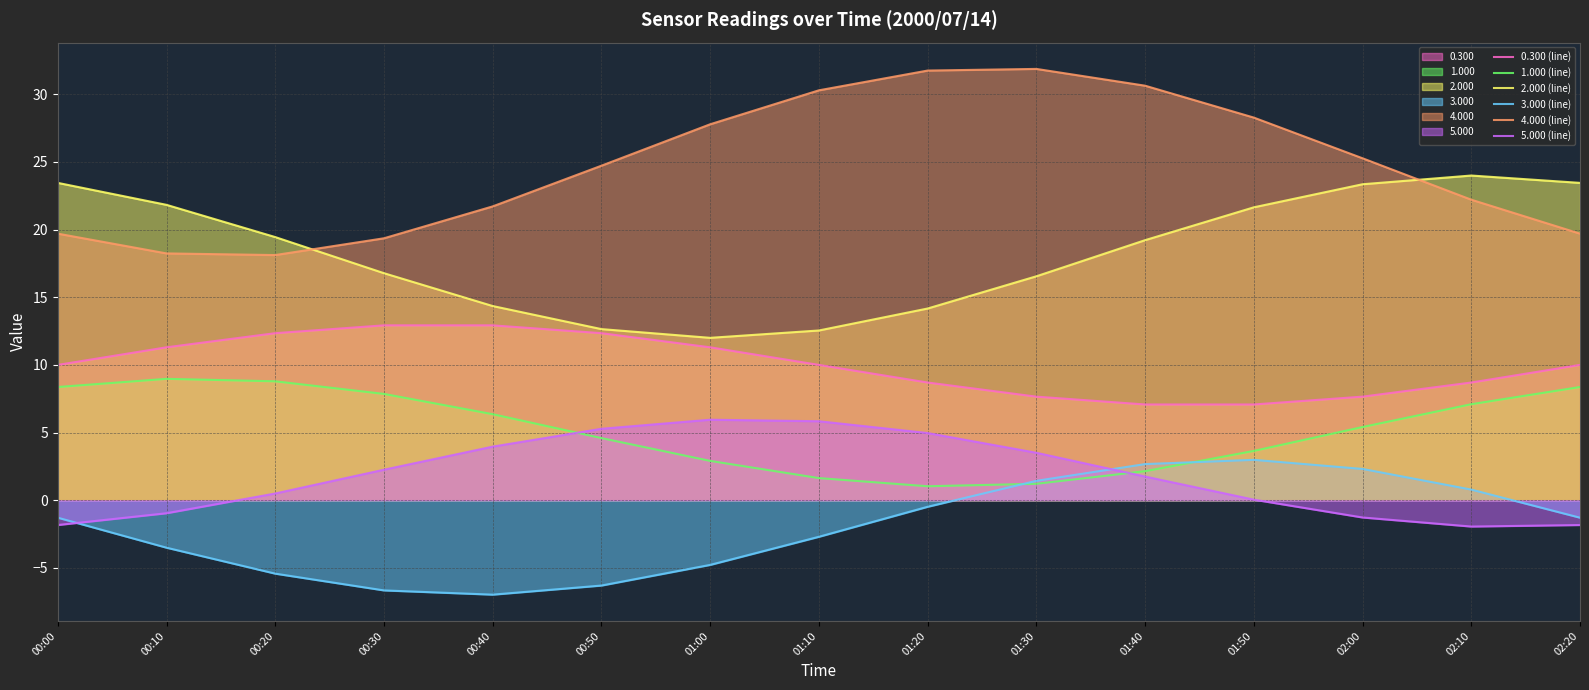

Which series has the largest range (max minus min)?

4.000 (line)